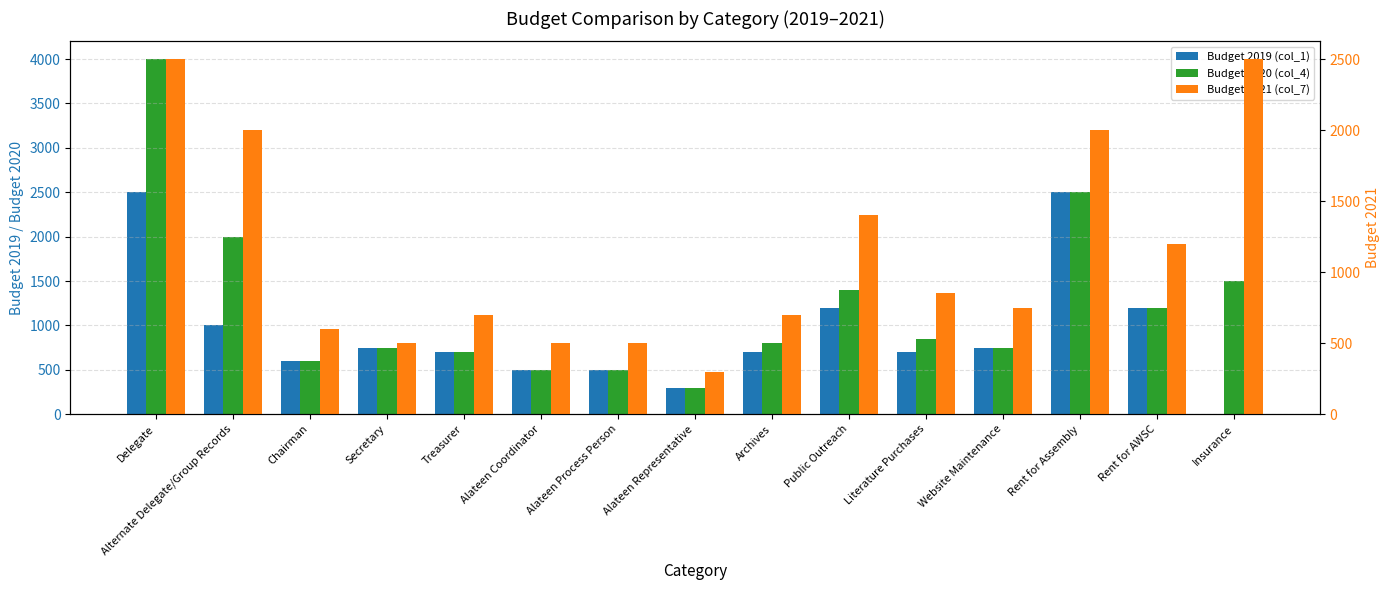

Reading left to right, extract all data points from this chart.

Budget 2019 (col_1): 2500	1000	600	750	700	500	500	300	700	1200	700	750	2500	1200	0
Budget 2020 (col_4): 4000	2000	600	750	700	500	500	300	800	1400	850	750	2500	1200	1500
Budget 2021 (col_7): 2500	2000	600	500	700	500	500	300	700	1400	850	750	2000	1200	2500